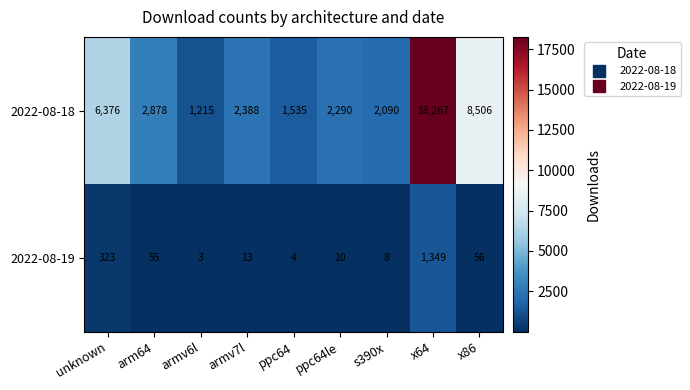

What is the difference between the maximum and minimum values in the 2022-08-18 series?

17052